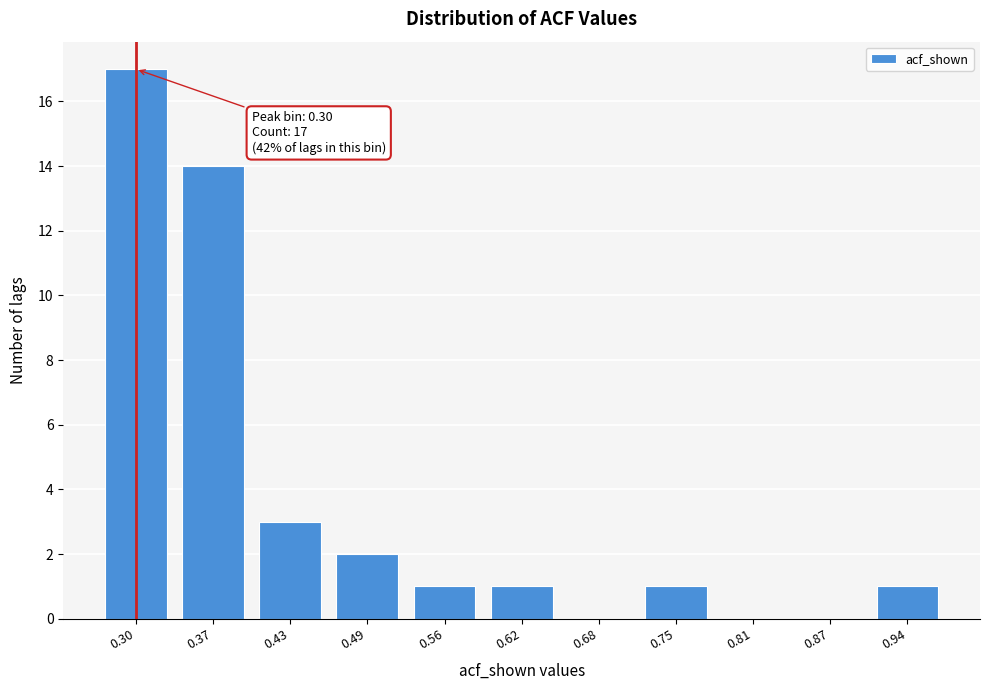

Reading right to left, transcribe all the data shown in this chart.

0.94=1	0.87=0	0.81=0	0.75=1	0.68=0	0.62=1	0.56=1	0.49=2	0.43=3	0.37=14	0.30=17